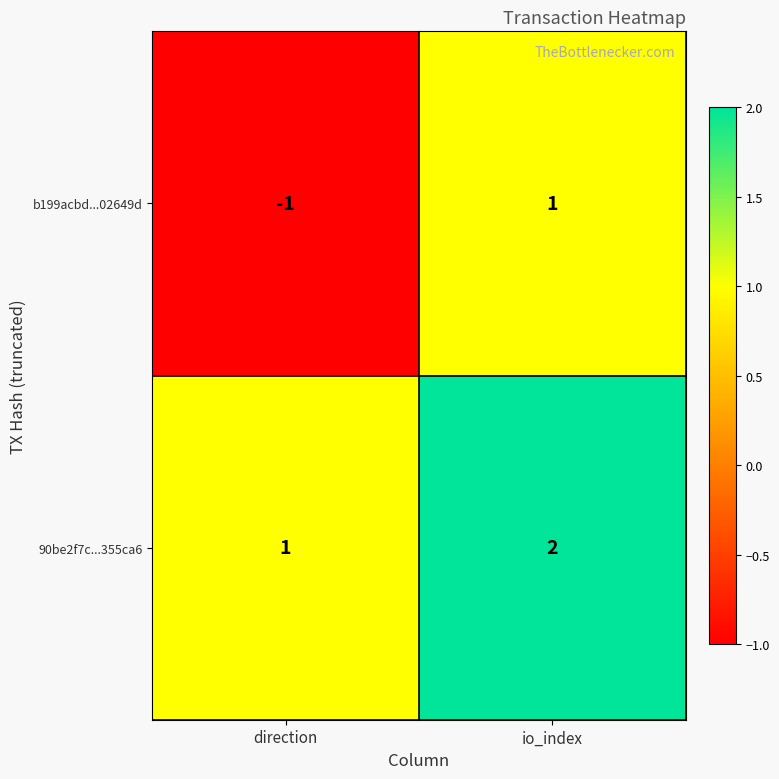

Which series has the widest spread of values?

b199acbd...02649d